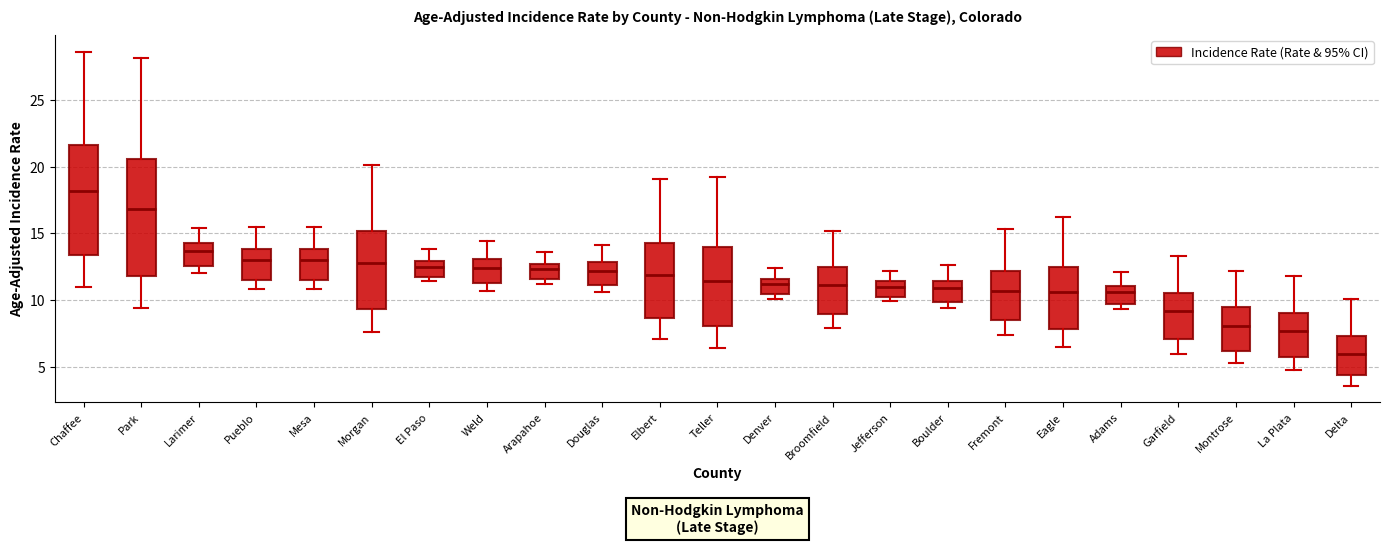

Which box has the lowest median line?

Delta